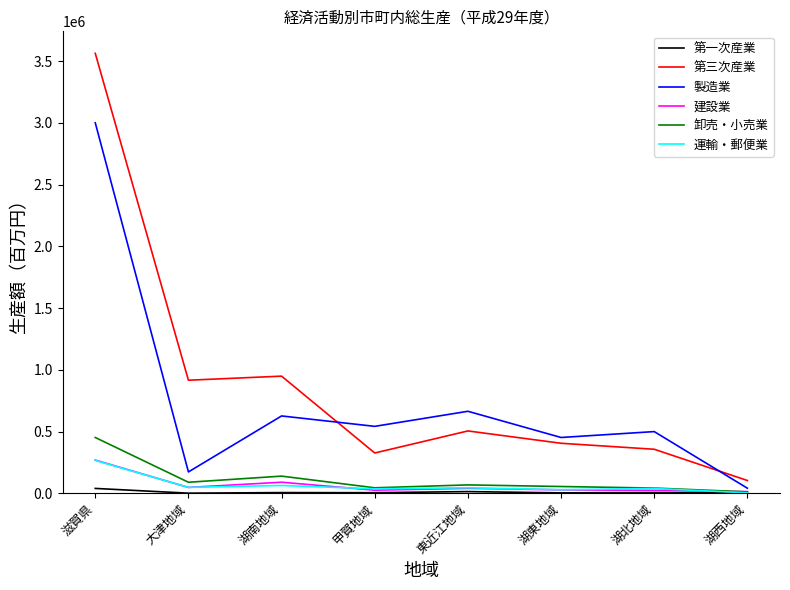

At which category does the chart reach its peak across all series?

滋賀県